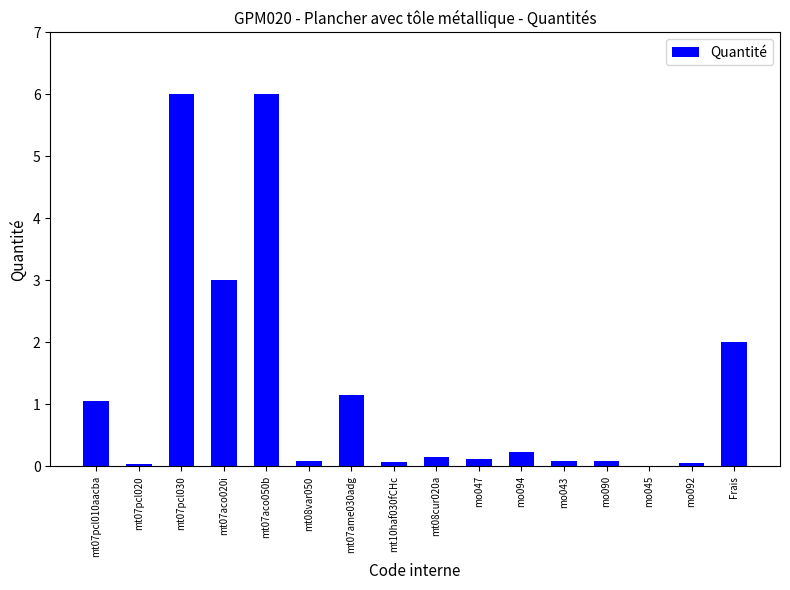

Which has a higher value, mt08cur020a or mt07aco050b?

mt07aco050b